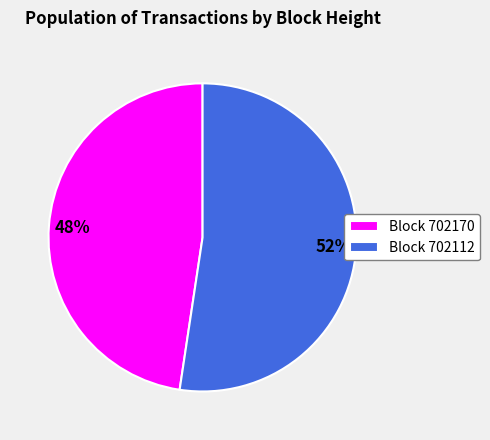

To the nearest percent, what is the average slice percentage?

50%